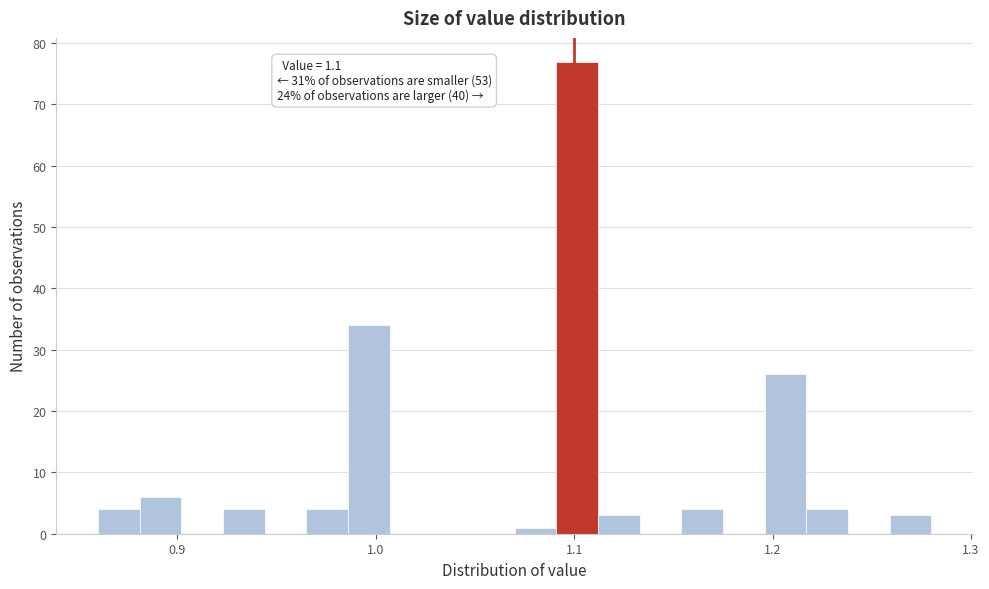

Around what value on the x-axis is the tallest bar? Give the approximate position of its centre, as read against the axis.

1.10